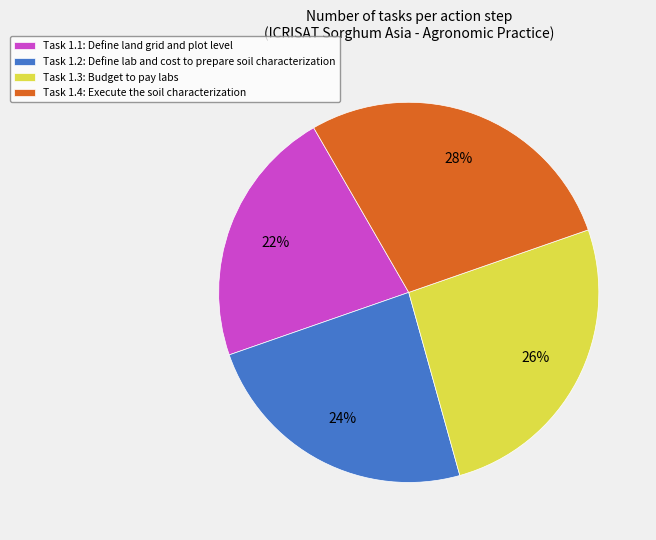

To the nearest percent, what is the average slice percentage?

25%